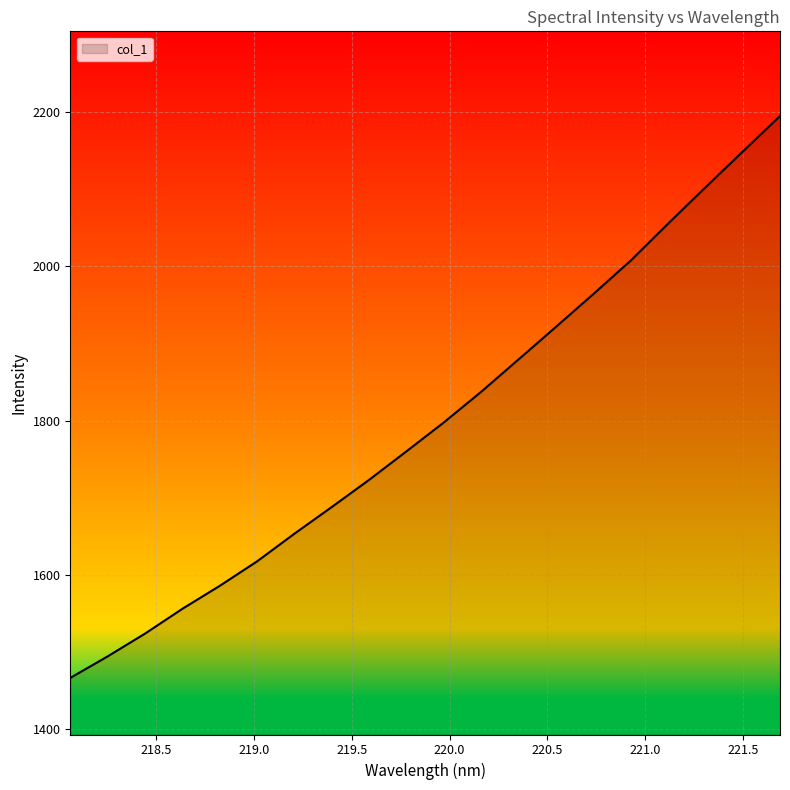

How many values are below 1797?

10